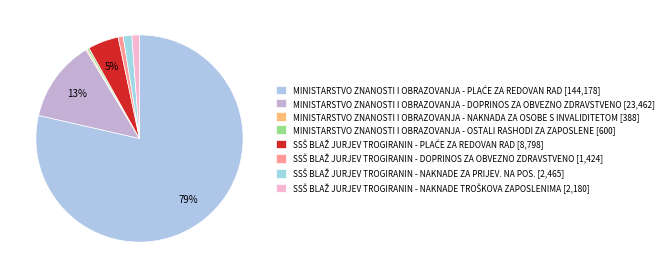

How many slices are in this pie chart?

8